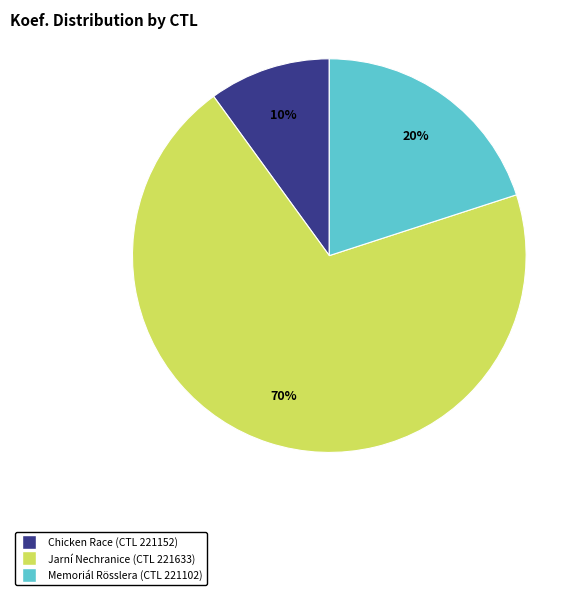

What is the largest slice in the pie chart?

Jarní Nechranice (CTL 221633)